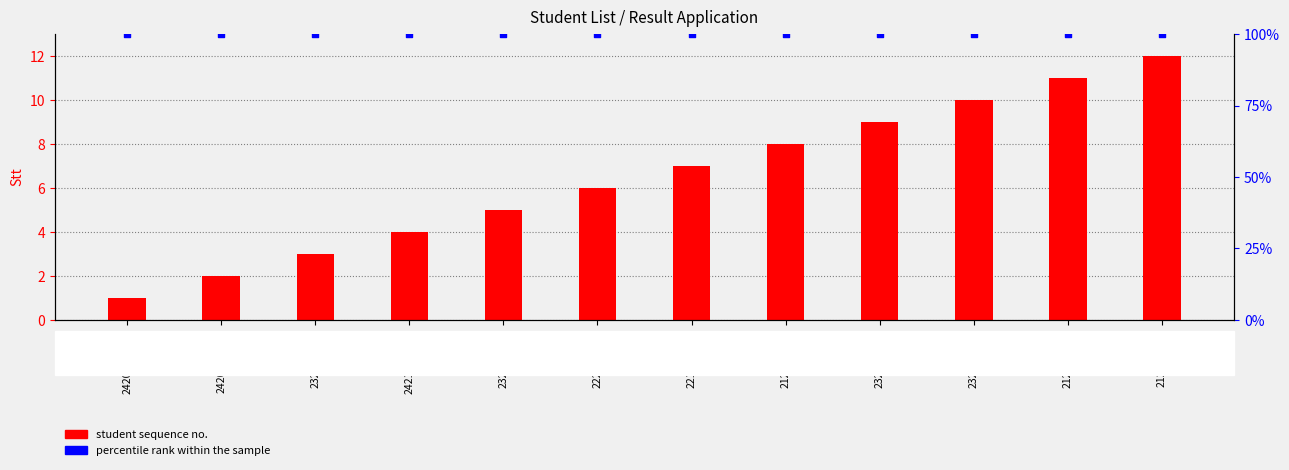

What is the total value across all series at 2120524628?

108